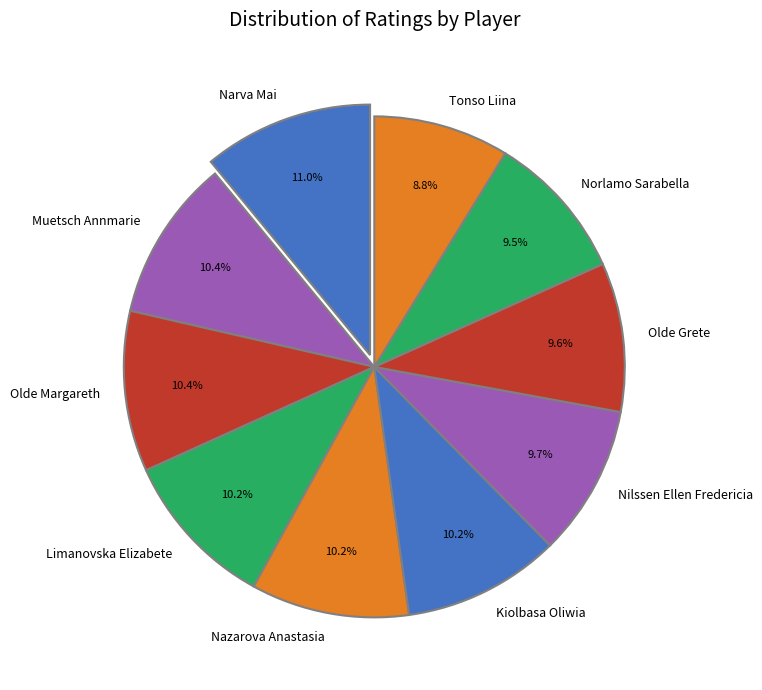

To the nearest percent, what is the difference between the largest and smallest slice percentages?

2%